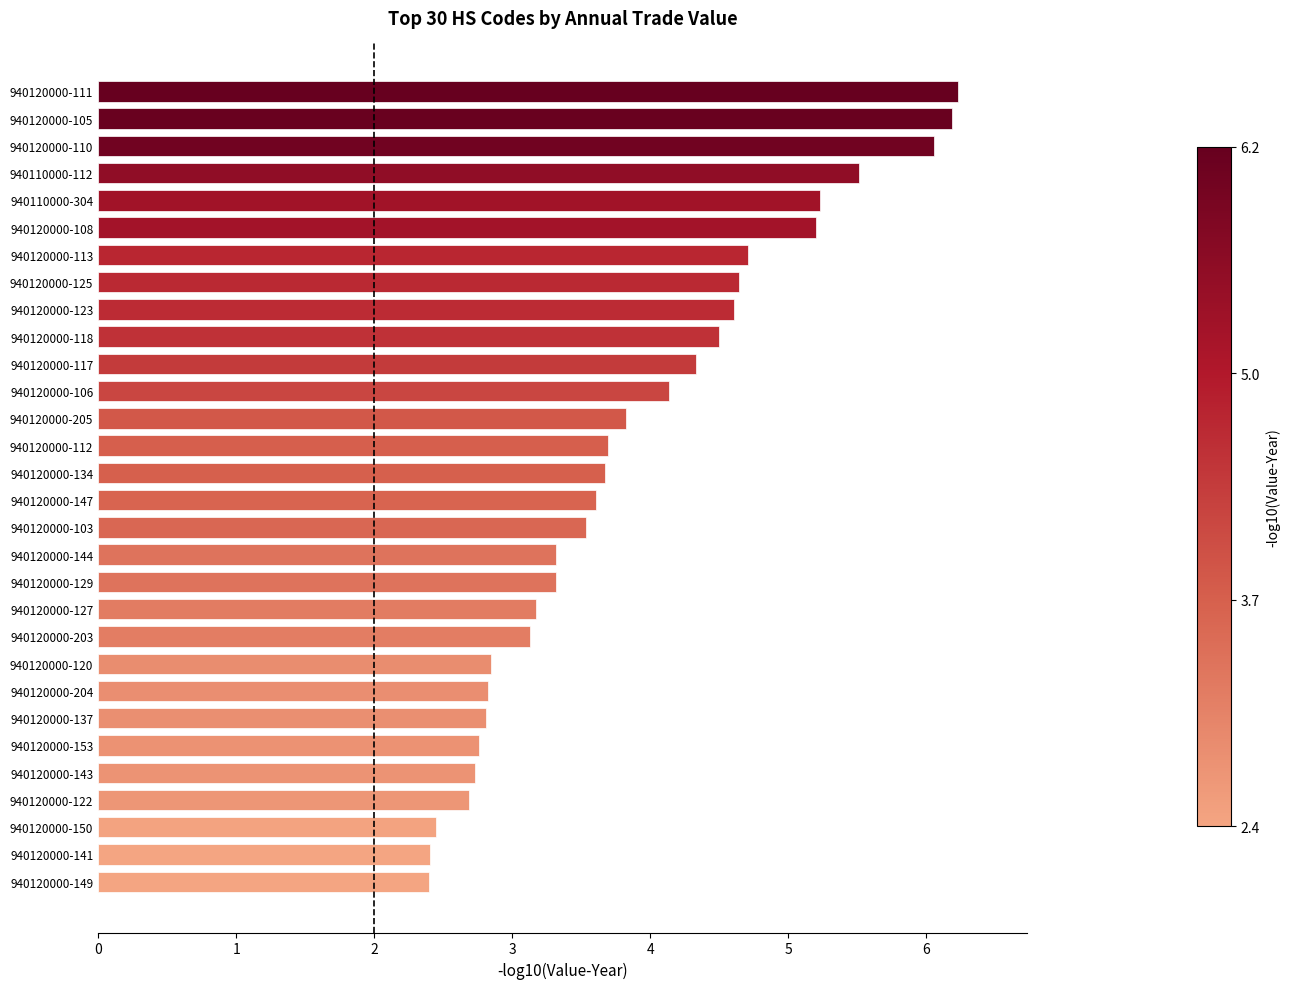

How many categories are shown in the chart?

30